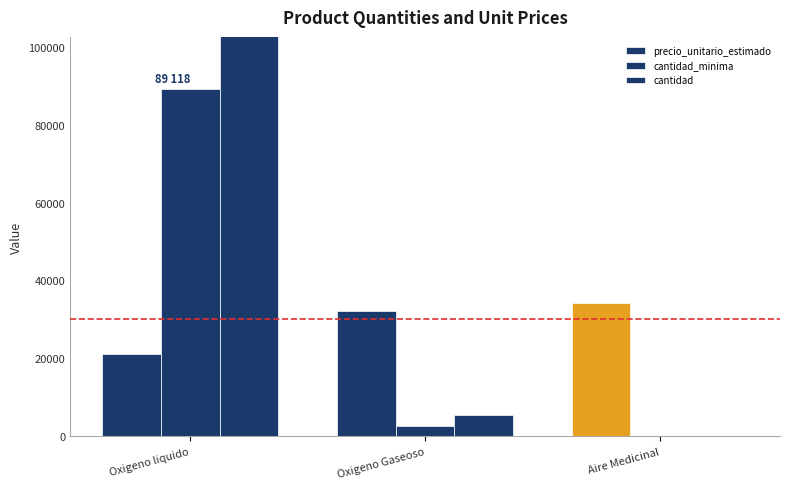

True or false: cantidad has a value of 5554 at Oxigeno Gaseoso.

True